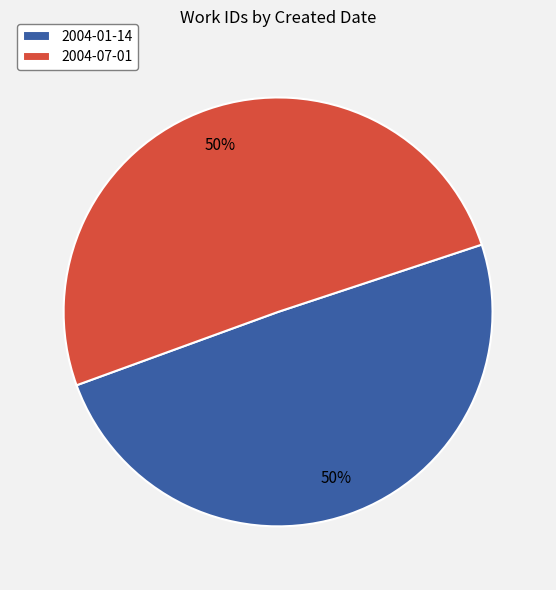

Approximately how many times larger is the value at 2004-01-14 compared to 2004-07-01?

1.0